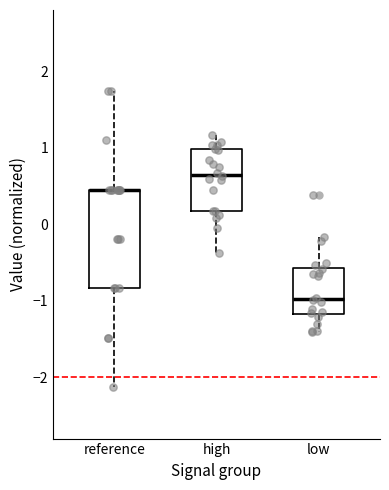

Reading left to right, read every box against the y-axis: the position of its median line, the range the box covers, and the ends of its whiskers. The values are not printed on the chart, so give them approximately, as read against the axis.

reference: median 0.5 (drawn on the box's upper edge), box -0.8 to 0.5, whiskers -2.1 to 1.7
high: median 0.6, box 0.2 to 1.0, whiskers -0.4 to 1.2
low: median -1.0, box -1.2 to -0.6, whiskers -1.4 to -0.2